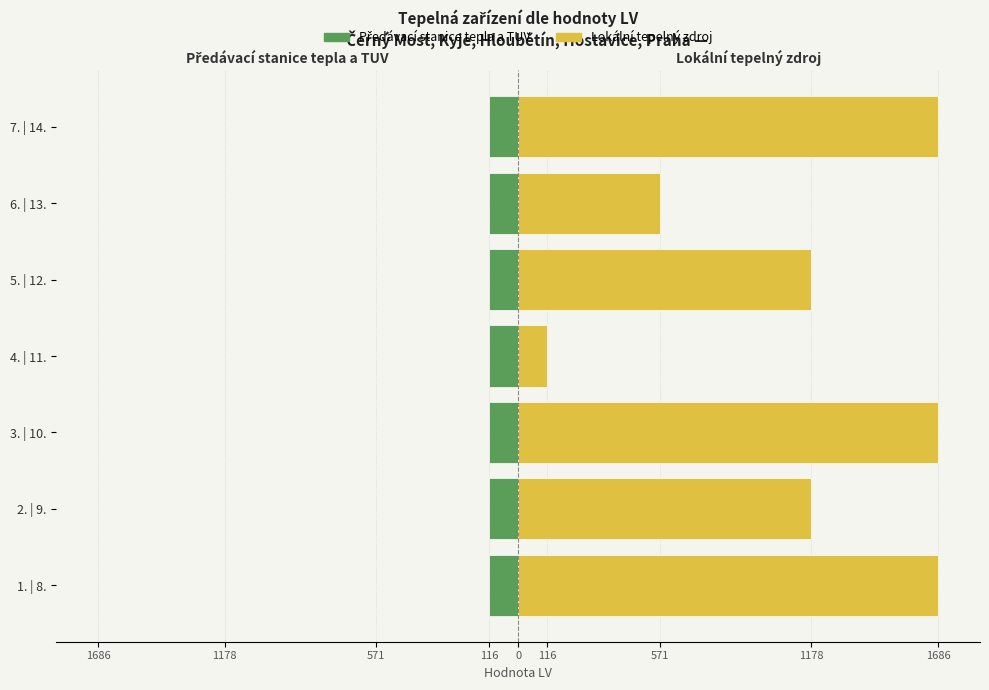

What is the label of the 5th bar from the right?

571